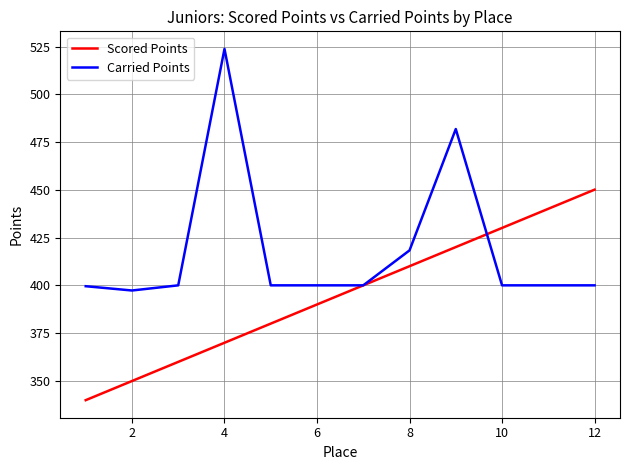

What is the minimum value shown in the chart?

339.9